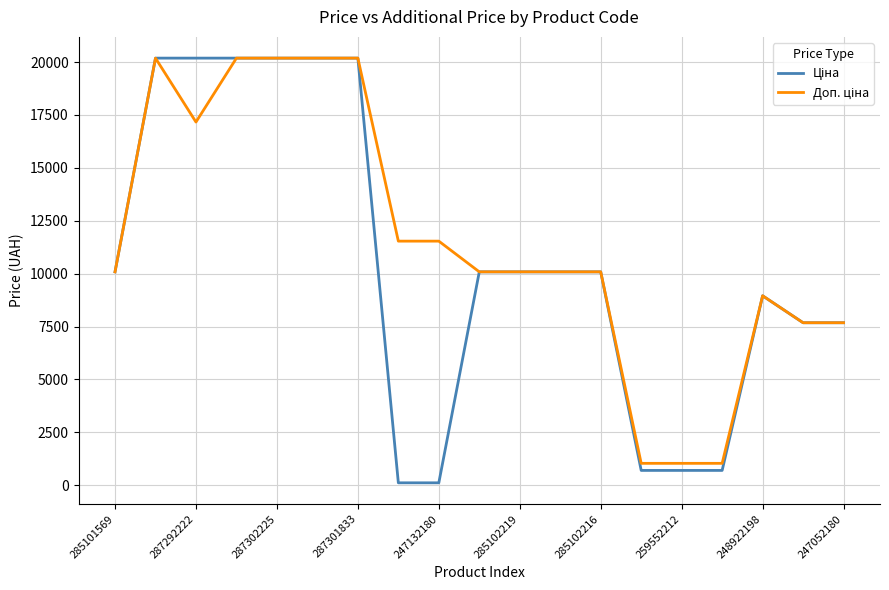

At how many categories does at least one series exceed 14189?

6